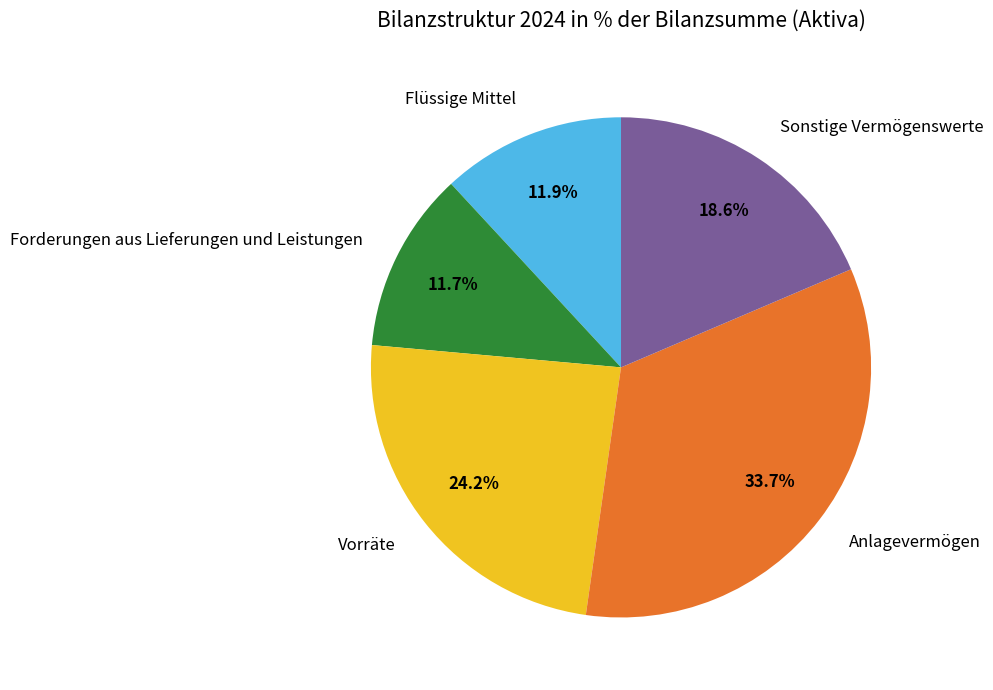

Which category has the biggest portion of the pie?

Anlagevermögen